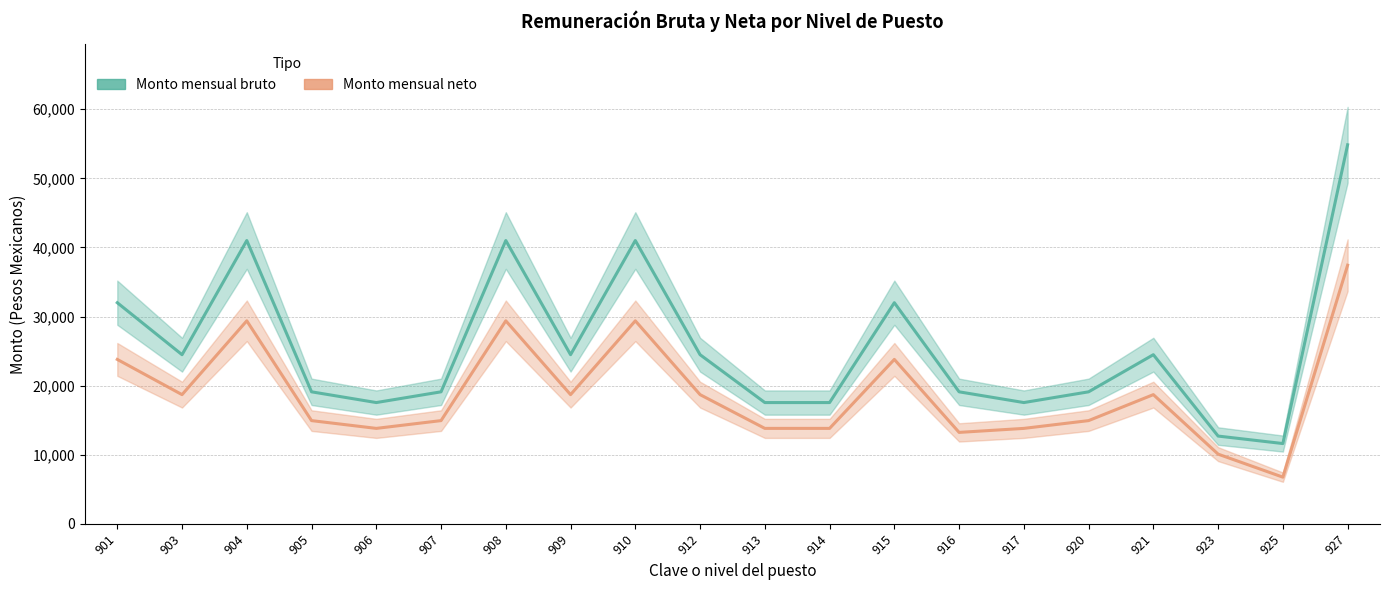

What is the value of the Monto mensual neto point at the 8th from the left?

18692.4